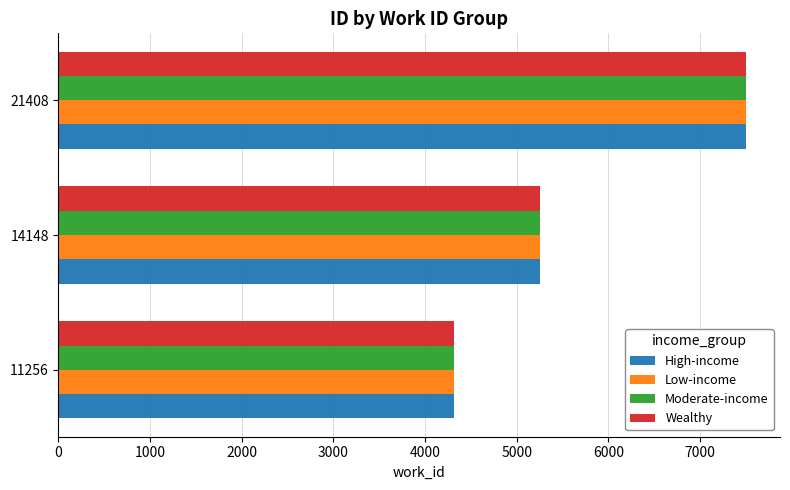

Is it true that Low-income equals 12038 at 21408?

False